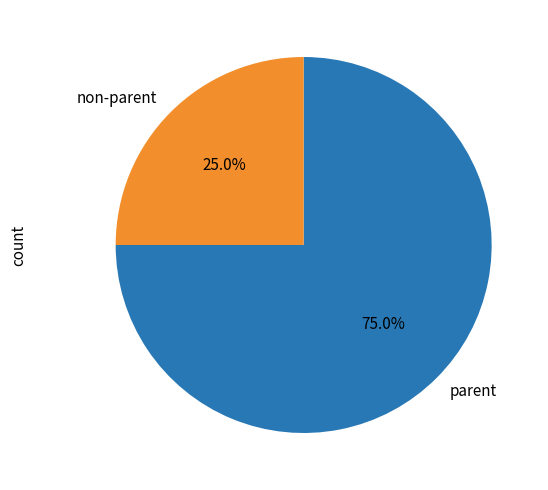

Which slice is the smallest?

non-parent